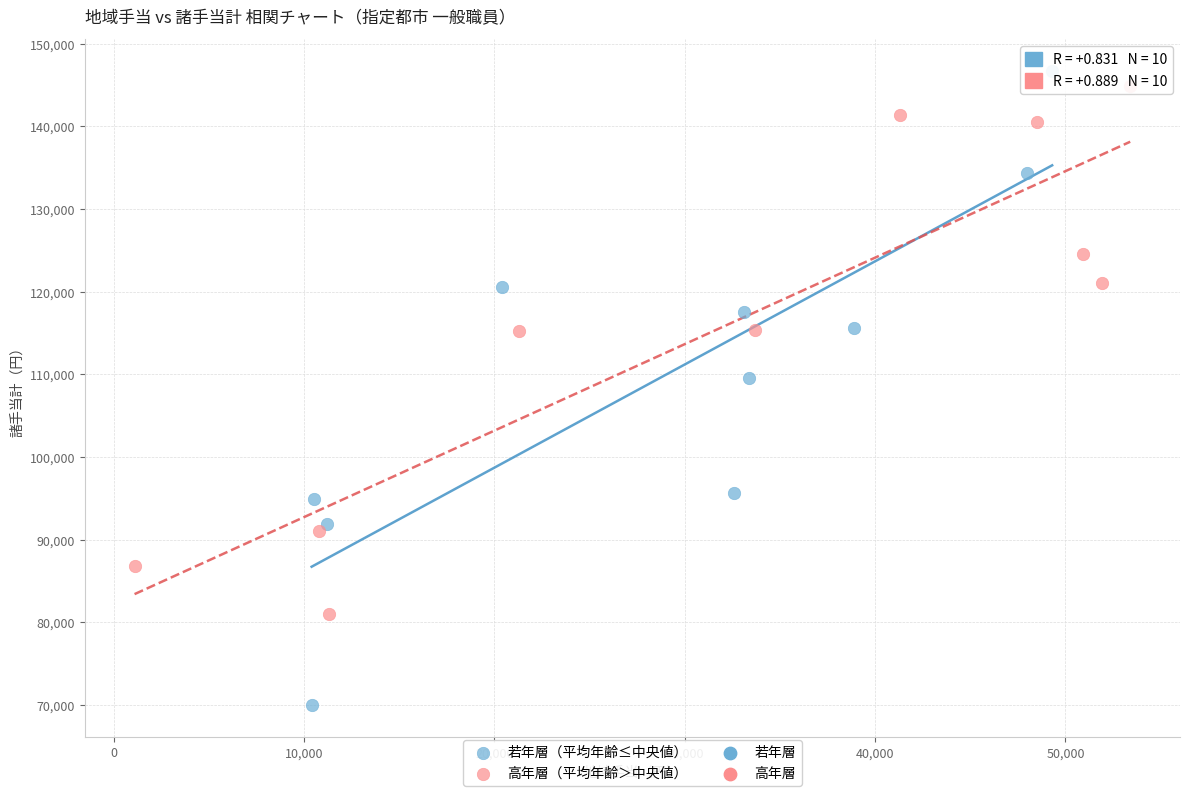

Which series contains the lowest Y value?

若年層（平均年齢≤中央値）